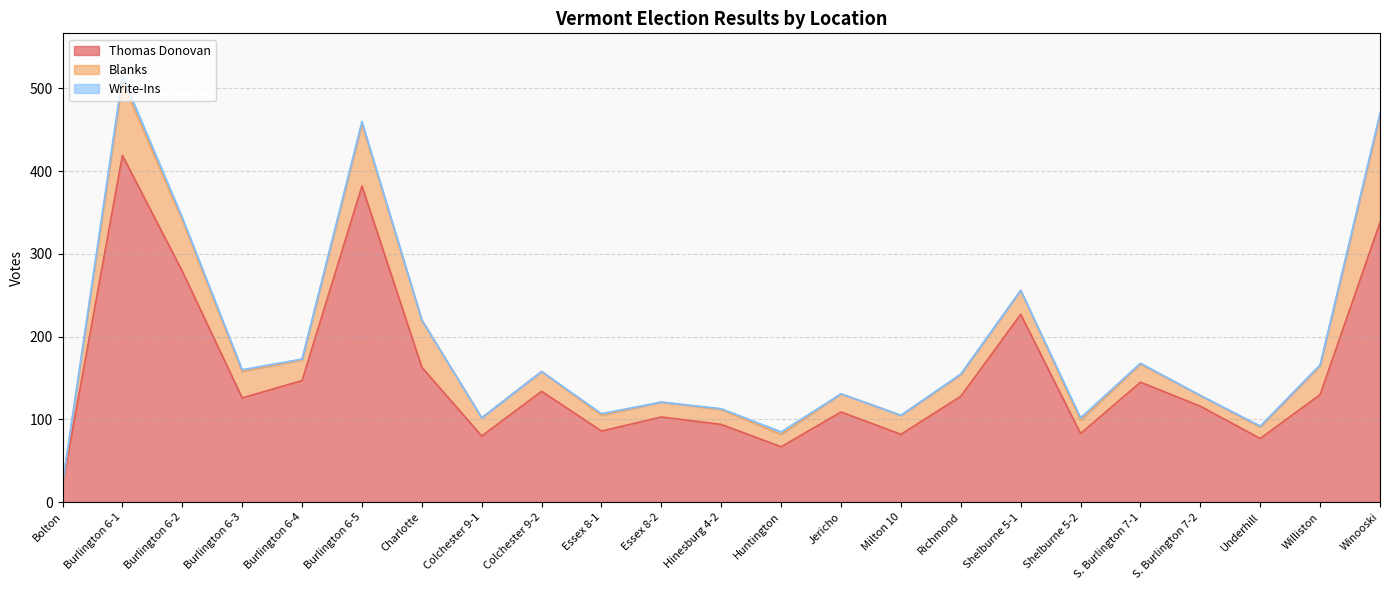

Which series has the widest spread of values?

Thomas Donovan